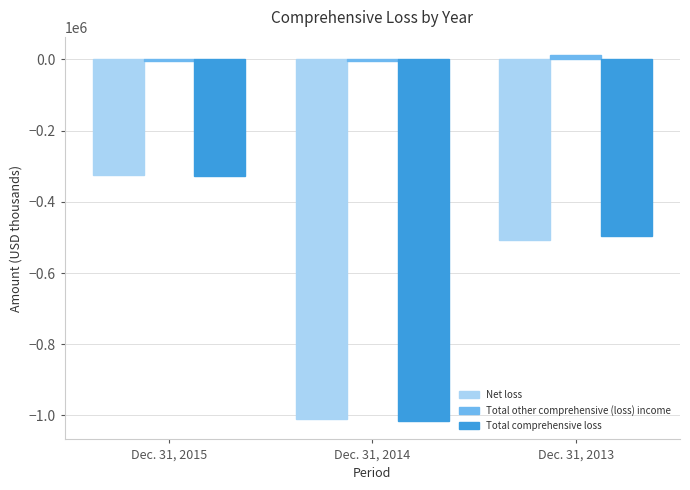

Rank the categories by Total other comprehensive (loss) income value from highest to lowest.

Dec. 31, 2013, Dec. 31, 2015, Dec. 31, 2014